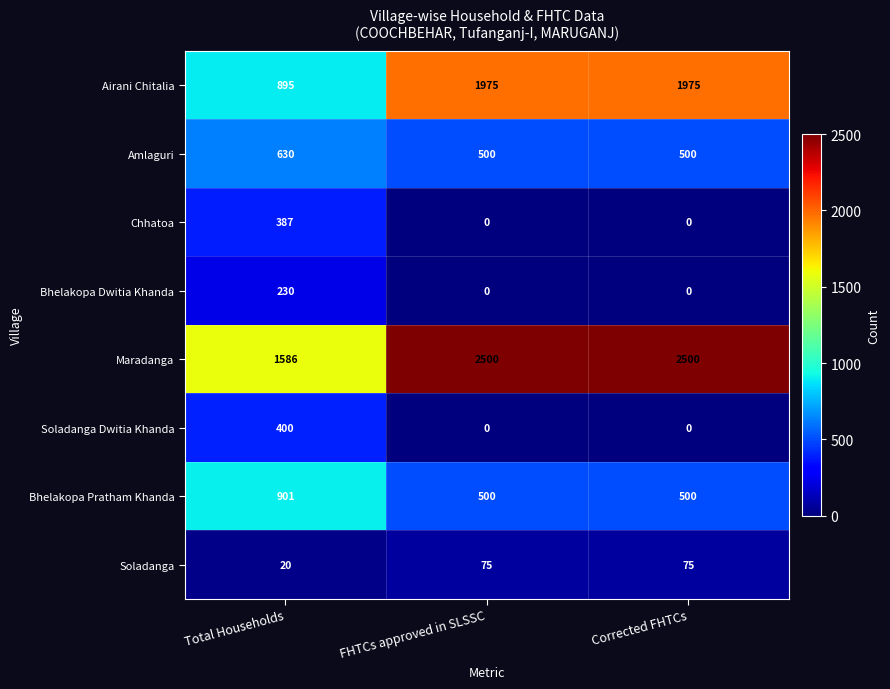

How many categories are shown in the chart?

3